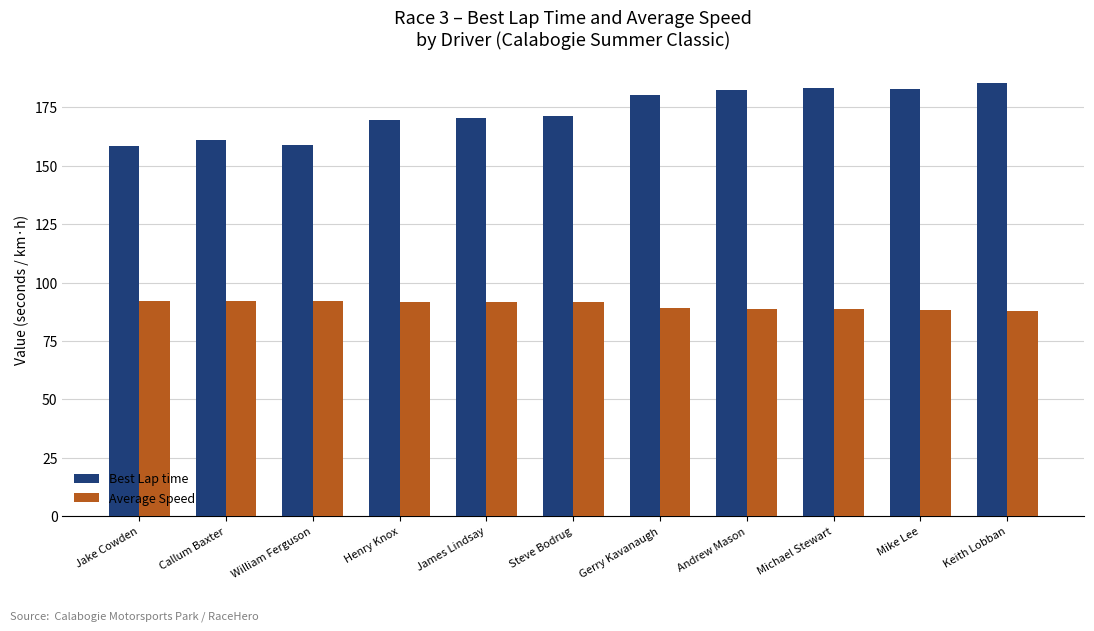

Which series has the largest total across all categories?

Best Lap time